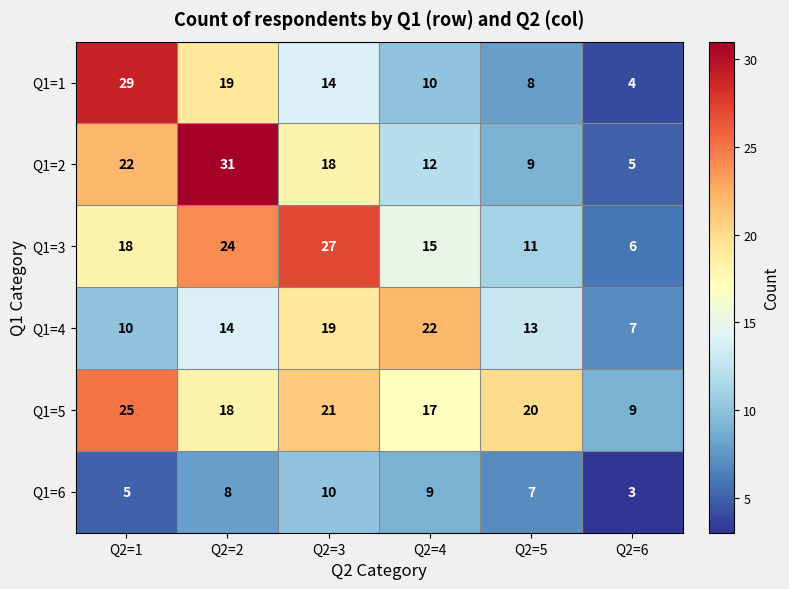

At which category is the sum across all series the highest?

Q2=2